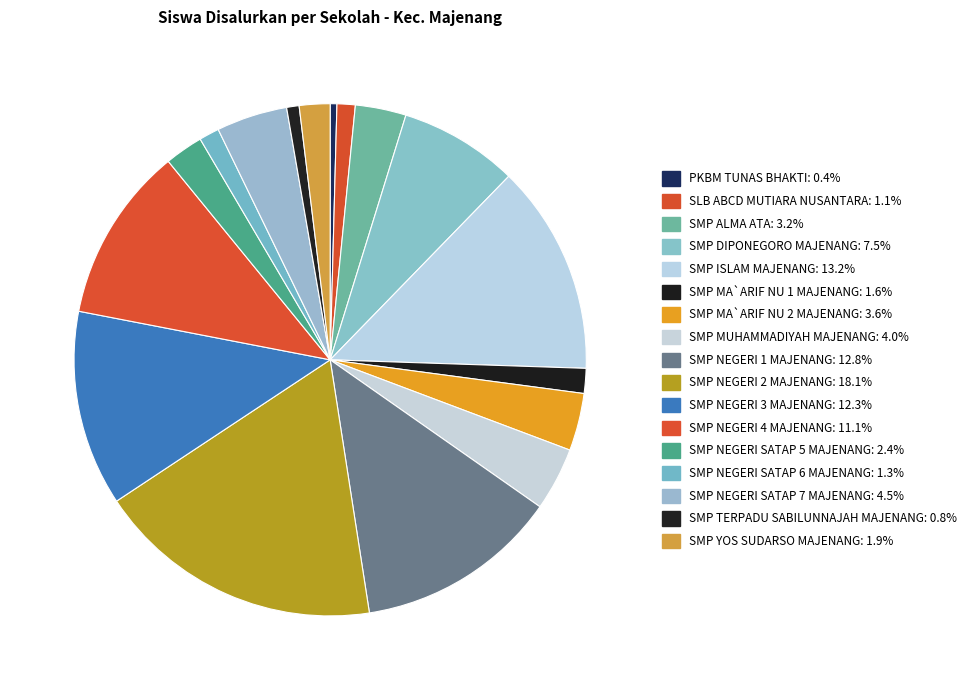

What is the ratio of the value at SMP MA`ARIF NU 2 MAJENANG to the value at SMP NEGERI 4 MAJENANG?

0.3